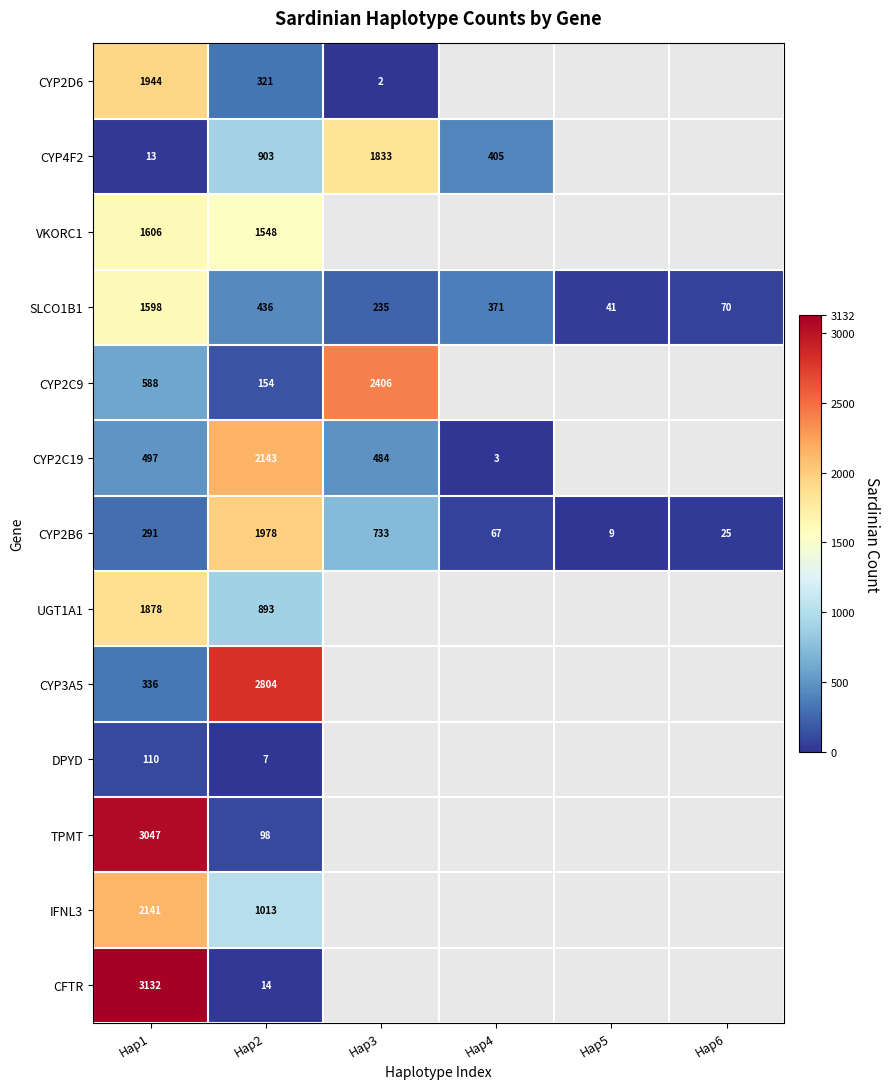

What is the sum of all SLCO1B1 values?

2751